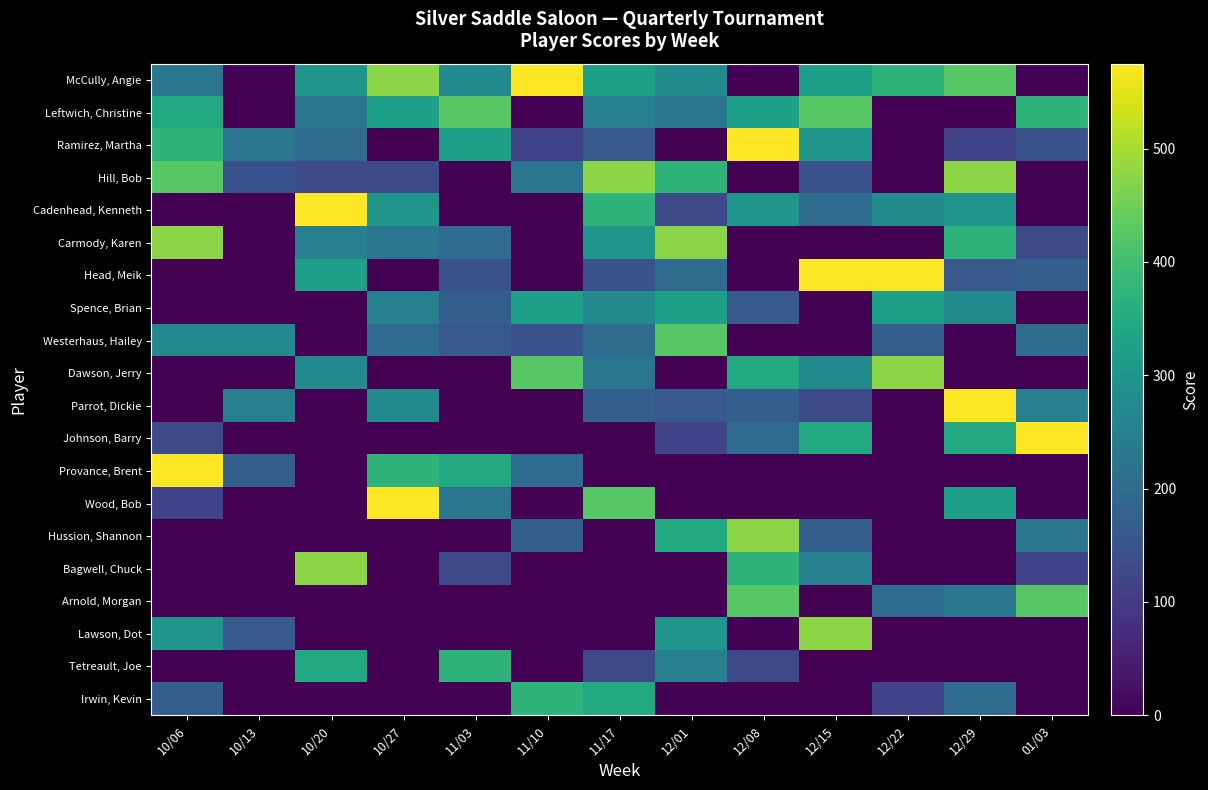

Reading left to right, transcribe all the data shown in this chart.

McCully, Angie: 10/06=225	10/13=0	10/20=300	10/27=475	11/03=275	11/10=575	11/17=325	12/01=275	12/08=0	12/15=325	12/22=375	12/29=425	01/03=0
Leftwich, Christine: 10/06=350	10/13=0	10/20=225	10/27=325	11/03=425	11/10=0	11/17=250	12/01=225	12/08=325	12/15=425	12/22=0	12/29=0	01/03=375
Ramirez, Martha: 10/06=375	10/13=225	10/20=200	10/27=0	11/03=325	11/10=115	11/17=160	12/01=0	12/08=575	12/15=300	12/22=0	12/29=115	01/03=145
Hill, Bob: 10/06=425	10/13=145	10/20=130	10/27=130	11/03=0	11/10=225	11/17=475	12/01=375	12/08=0	12/15=145	12/22=0	12/29=475	01/03=0
Cadenhead, Kenneth: 10/06=0	10/13=0	10/20=575	10/27=300	11/03=0	11/10=0	11/17=375	12/01=130	12/08=300	12/15=200	12/22=275	12/29=300	01/03=0
Carmody, Karen: 10/06=475	10/13=0	10/20=250	10/27=225	11/03=200	11/10=0	11/17=300	12/01=475	12/08=0	12/15=0	12/22=0	12/29=375	01/03=130
Head, Meik: 10/06=0	10/13=0	10/20=325	10/27=0	11/03=145	11/10=0	11/17=145	12/01=200	12/08=0	12/15=575	12/22=575	12/29=160	01/03=175
Spence, Brian: 10/06=0	10/13=0	10/20=0	10/27=250	11/03=175	11/10=325	11/17=275	12/01=325	12/08=160	12/15=0	12/22=325	12/29=275	01/03=0
Westerhaus, Hailey: 10/06=275	10/13=275	10/20=0	10/27=200	11/03=160	11/10=145	11/17=200	12/01=425	12/08=0	12/15=0	12/22=175	12/29=0	01/03=200
Dawson, Jerry: 10/06=0	10/13=0	10/20=275	10/27=0	11/03=0	11/10=425	11/17=225	12/01=0	12/08=350	12/15=275	12/22=475	12/29=0	01/03=0
Parrot, Dickie: 10/06=0	10/13=250	10/20=0	10/27=275	11/03=0	11/10=0	11/17=175	12/01=160	12/08=175	12/15=130	12/22=0	12/29=575	01/03=250
Johnson, Barry: 10/06=130	10/13=0	10/20=0	10/27=0	11/03=0	11/10=0	11/17=0	12/01=115	12/08=200	12/15=350	12/22=0	12/29=350	01/03=575
Provance, Brent: 10/06=575	10/13=175	10/20=0	10/27=375	11/03=350	11/10=200	11/17=0	12/01=0	12/08=0	12/15=0	12/22=0	12/29=0	01/03=0
Wood, Bob: 10/06=115	10/13=0	10/20=0	10/27=575	11/03=225	11/10=0	11/17=425	12/01=0	12/08=0	12/15=0	12/22=0	12/29=325	01/03=0
Hussion, Shannon: 10/06=0	10/13=0	10/20=0	10/27=0	11/03=0	11/10=175	11/17=0	12/01=350	12/08=475	12/15=175	12/22=0	12/29=0	01/03=225
Bagwell, Chuck: 10/06=0	10/13=0	10/20=475	10/27=0	11/03=130	11/10=0	11/17=0	12/01=0	12/08=375	12/15=250	12/22=0	12/29=0	01/03=115
Arnold, Morgan: 10/06=0	10/13=0	10/20=0	10/27=0	11/03=0	11/10=0	11/17=0	12/01=0	12/08=425	12/15=0	12/22=200	12/29=225	01/03=425
Lawson, Dot: 10/06=300	10/13=160	10/20=0	10/27=0	11/03=0	11/10=0	11/17=0	12/01=300	12/08=0	12/15=475	12/22=0	12/29=0	01/03=0
Tetreault, Joe: 10/06=0	10/13=0	10/20=350	10/27=0	11/03=375	11/10=0	11/17=130	12/01=250	12/08=130	12/15=0	12/22=0	12/29=0	01/03=0
Irwin, Kevin: 10/06=175	10/13=0	10/20=0	10/27=0	11/03=0	11/10=375	11/17=350	12/01=0	12/08=0	12/15=0	12/22=115	12/29=200	01/03=0